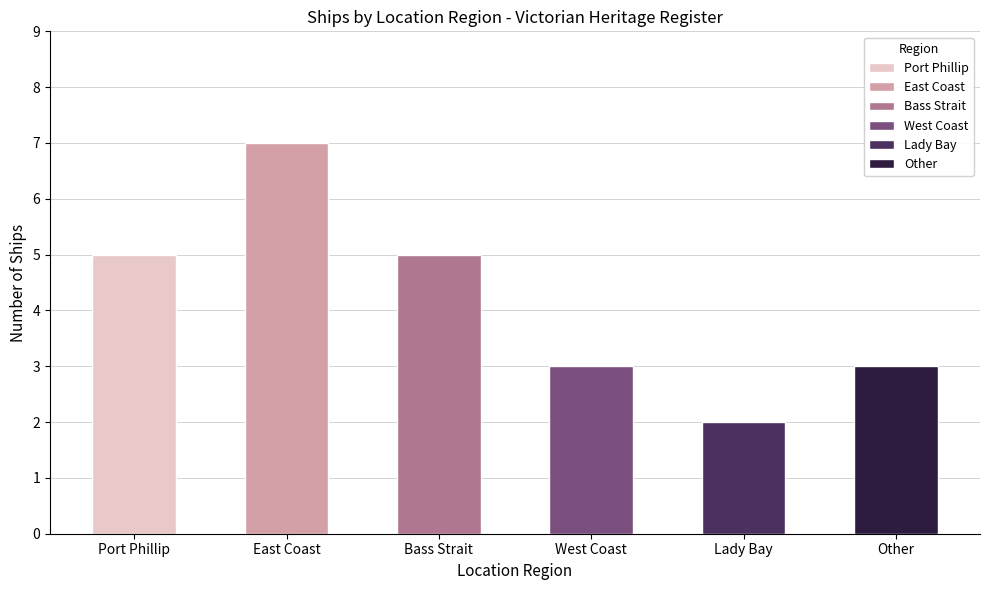

List the labels in order of value, smallest first.

Lady Bay, West Coast, Other, Port Phillip, Bass Strait, East Coast